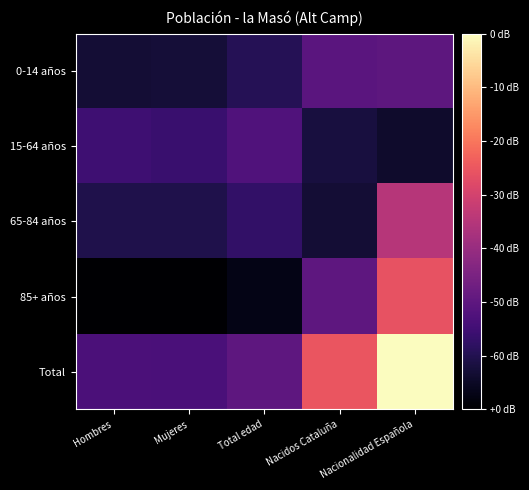

At how many categories does at least one series exceed 10?

2